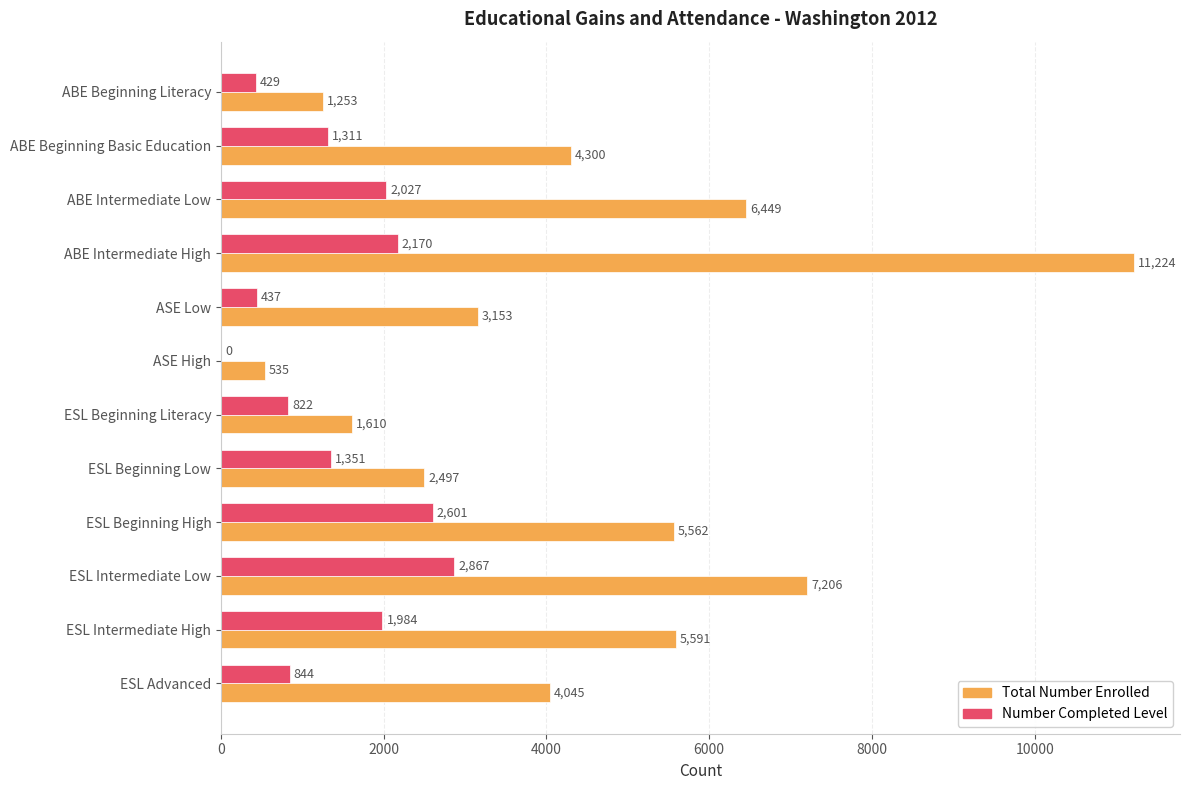

At which label is Number Completed Level closest to 1433?

ESL Beginning Low